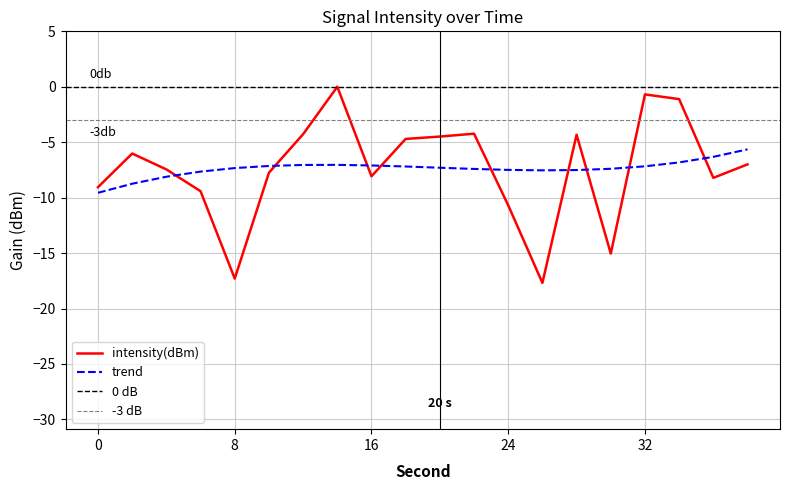

Which series ends up on top after the final intersection of intensity(dBm) and trend?

trend